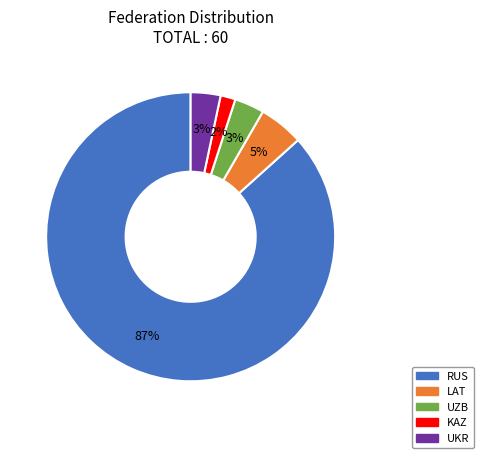

The LAT slice represents 14% of the pie. True or false?

False